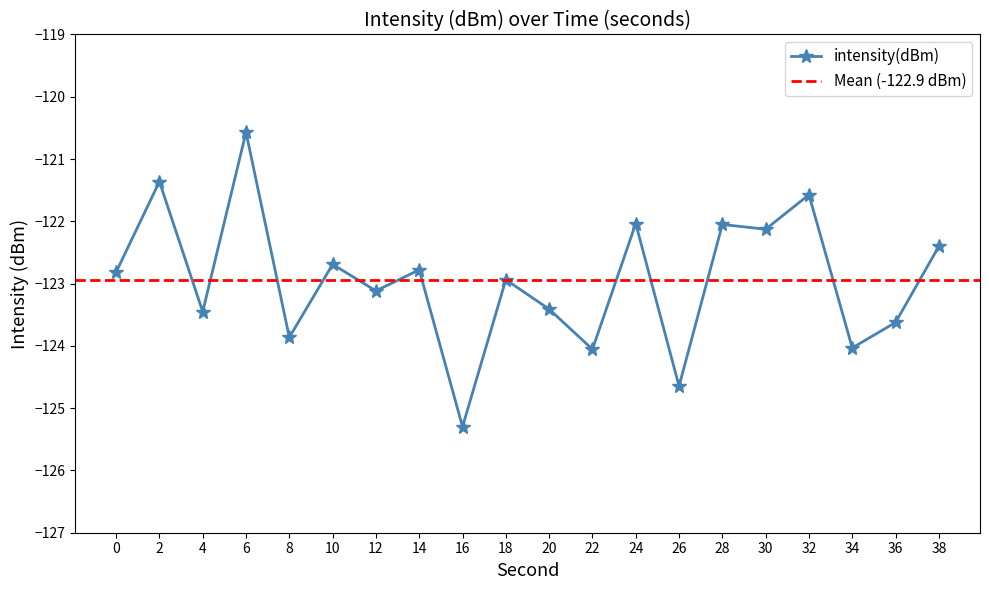

What is the difference between the second highest and minimum values?

3.9